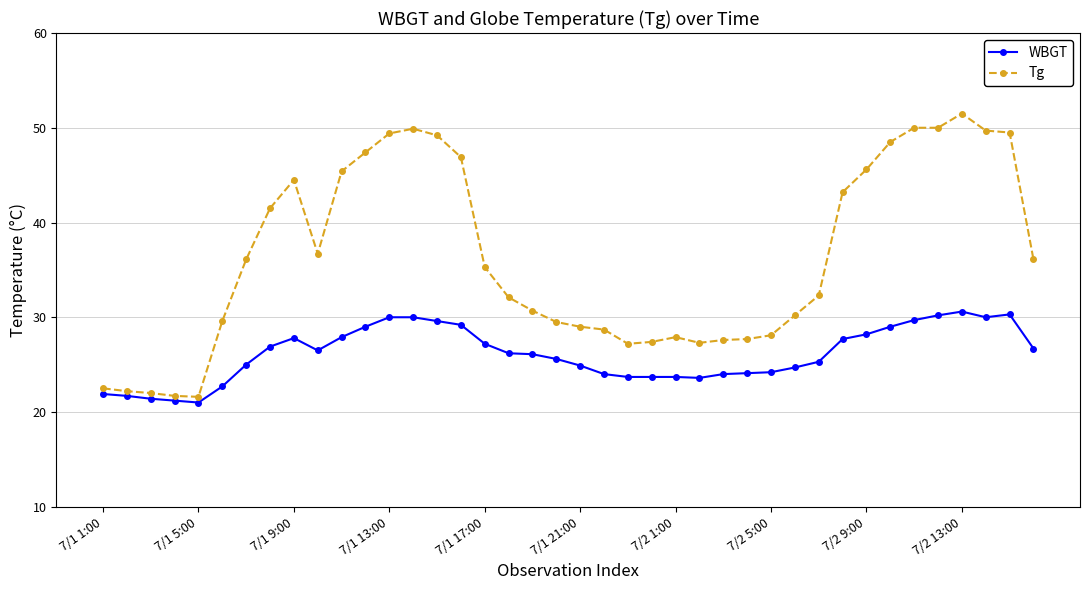

What is the minimum value for WBGT?

21.0